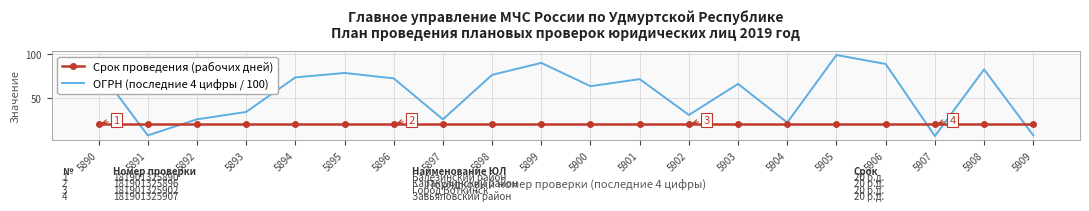

Rank the series by their maximum value, from highest to lowest.

ОГРН (последние 4 цифры / 100), Срок проведения (рабочих дней)